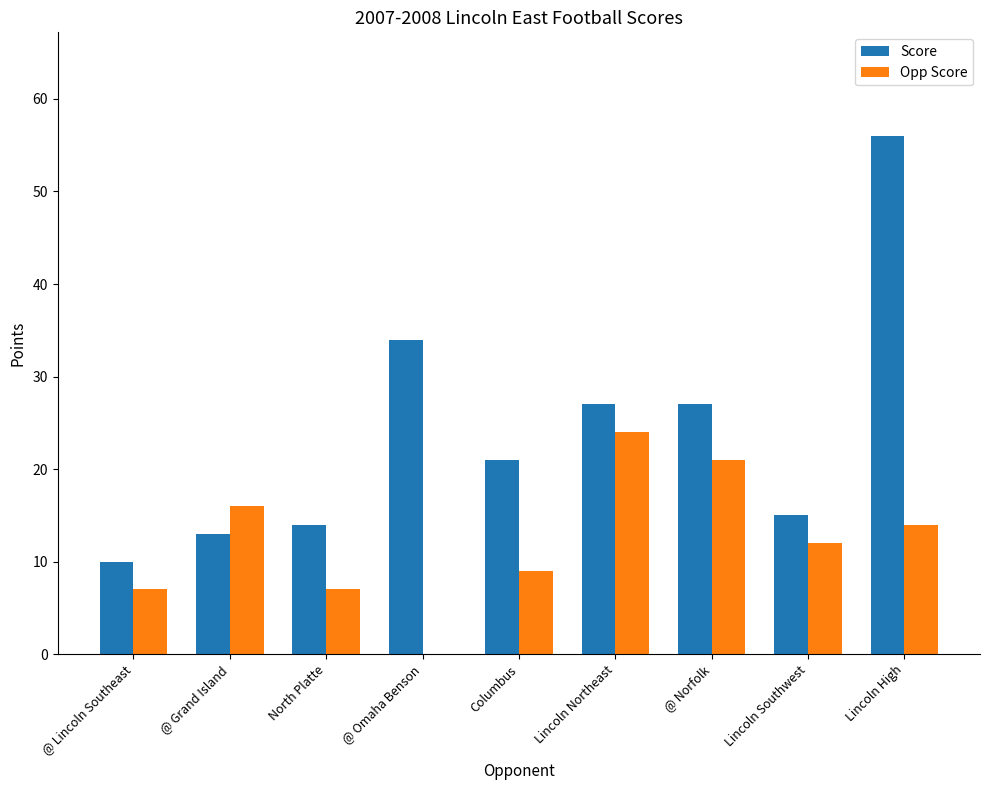

Which series has the largest total across all categories?

Score